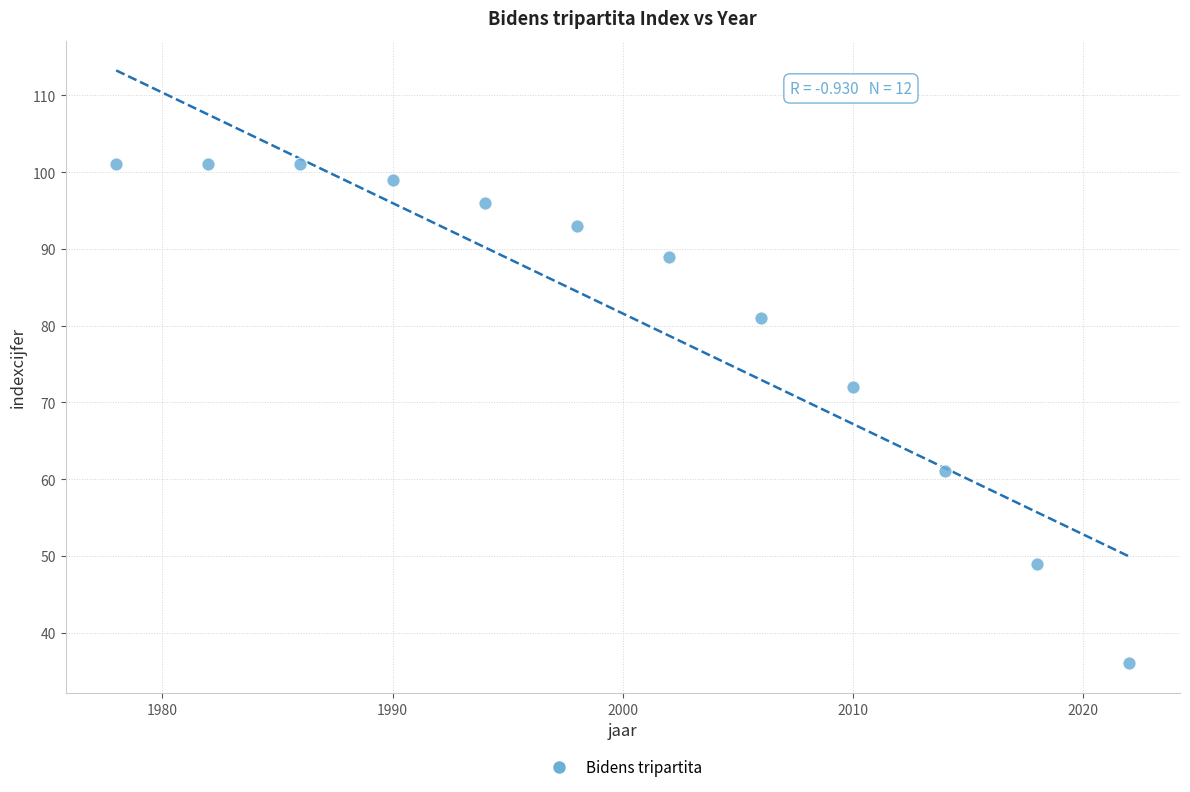

What is the range of X values (max minus min)?

44